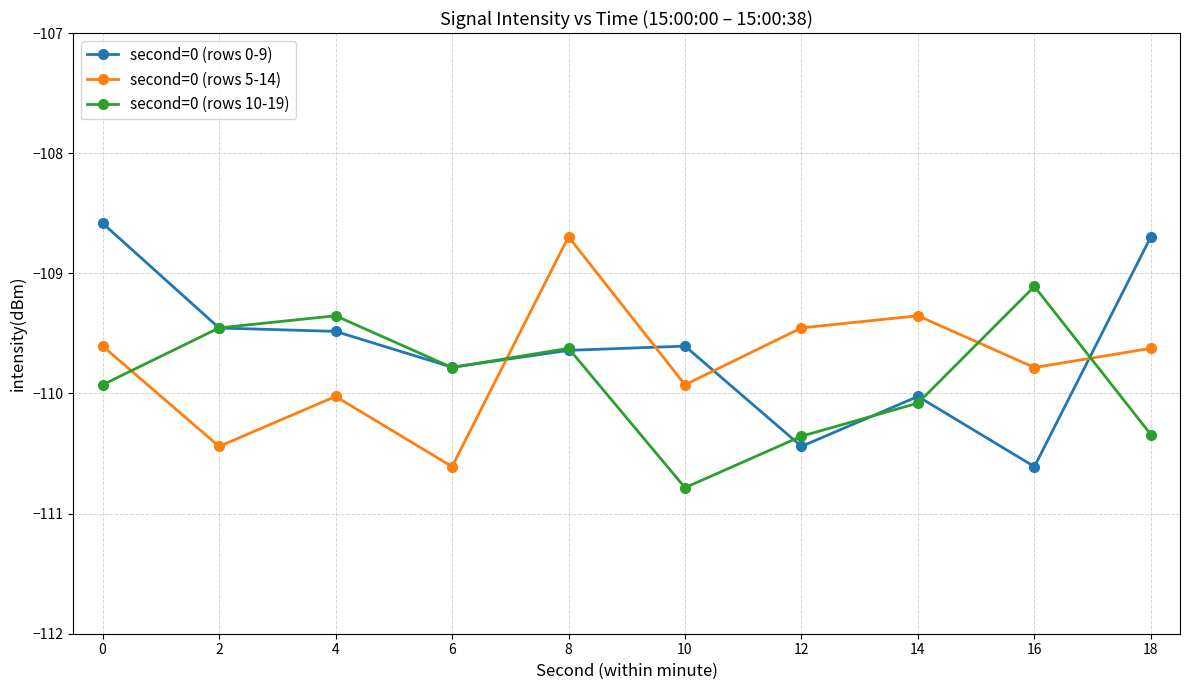

Does the chart display data point markers on the line(s)?

Yes